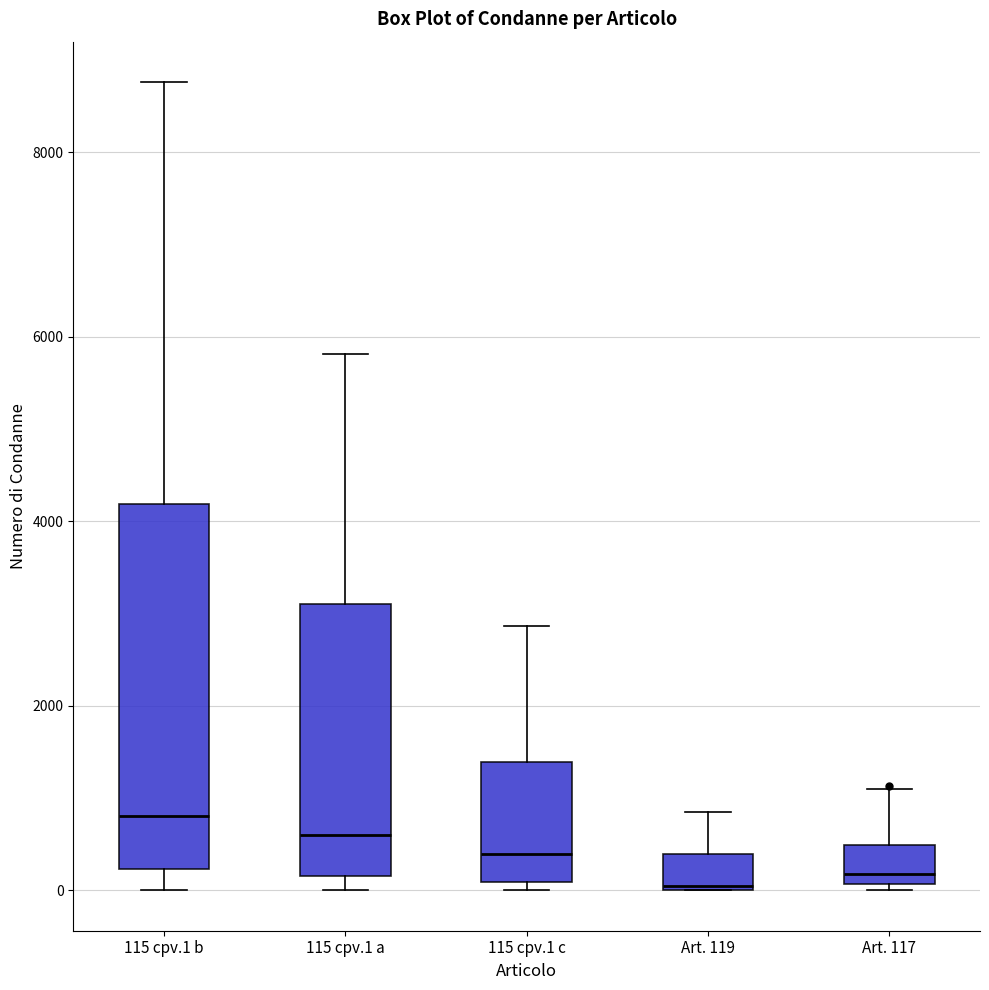

Which box is the tallest, from its lower edge to its upper edge?

115 cpv.1 b